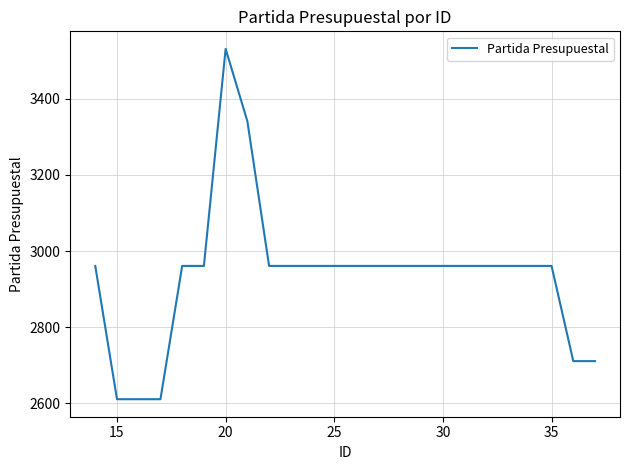

What is the minimum value shown in the chart?

2611